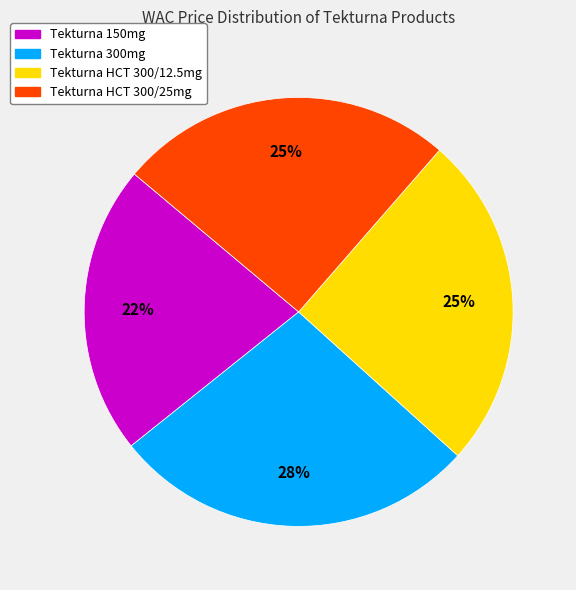

To the nearest percent, what is the difference between the largest and smallest slice percentages?

6%